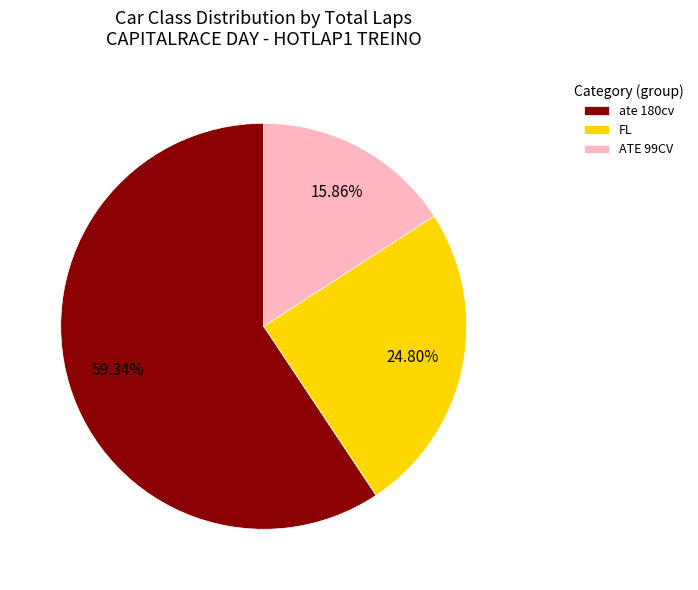

Rank the categories by value from highest to lowest.

ate 180cv, FL, ATE 99CV